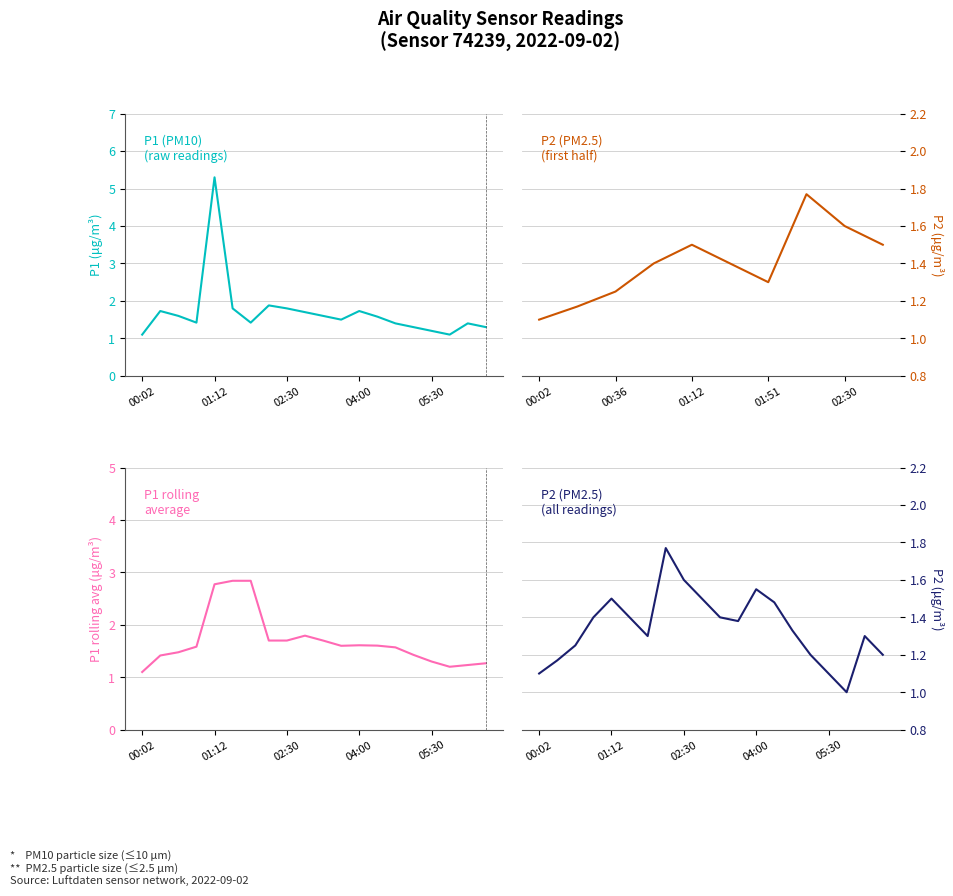

At 01:29, list the series in order from smallest to largest.

P2, P1